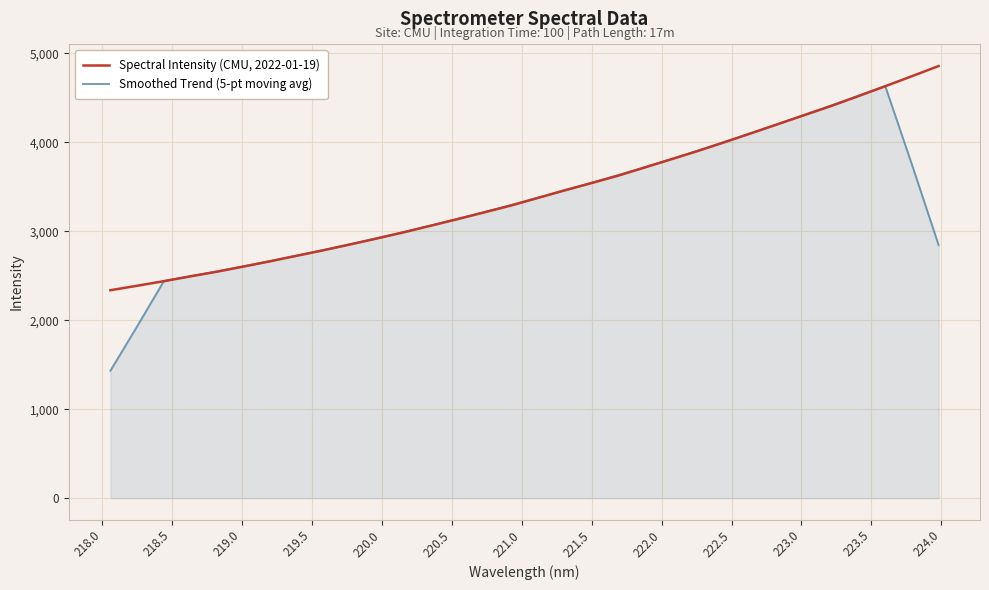

Rank the series by their average value, from lowest to highest.

Smoothed Trend (5-pt moving avg), Spectral Intensity (CMU, 2022-01-19)